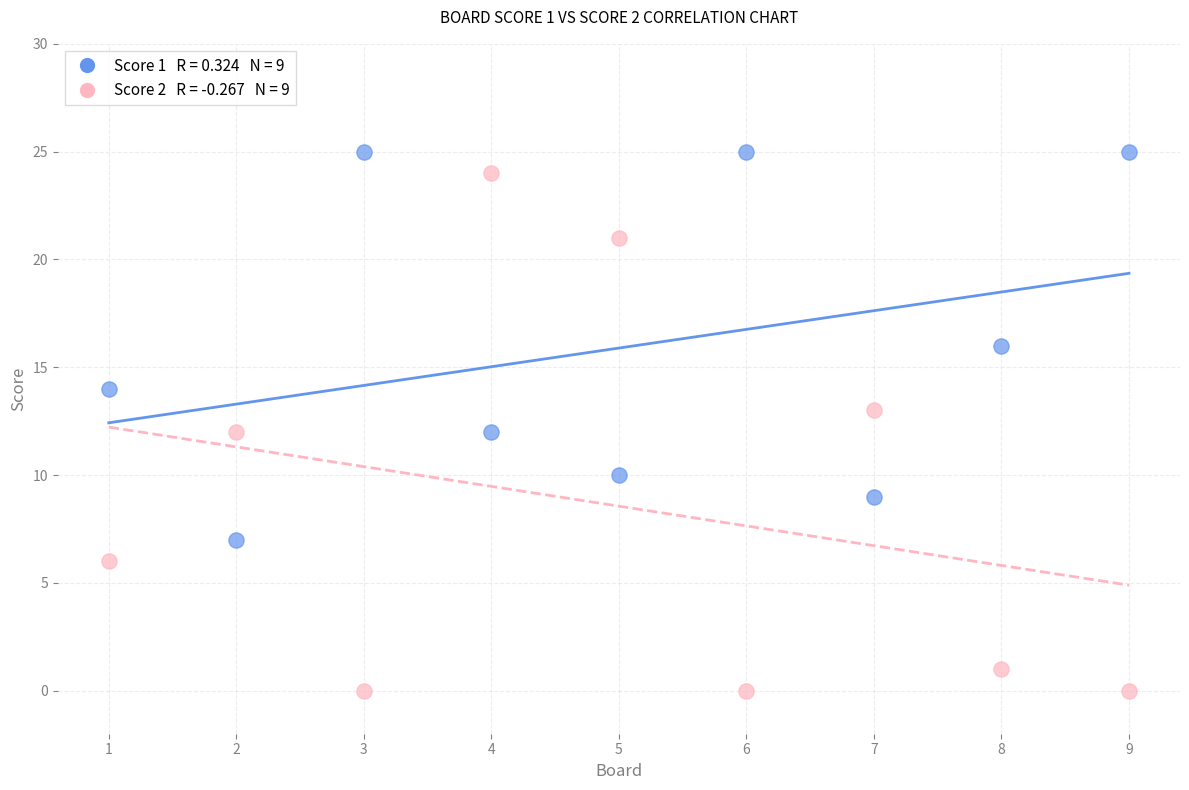

Across all data points, what is the range of X values (max minus min)?

8